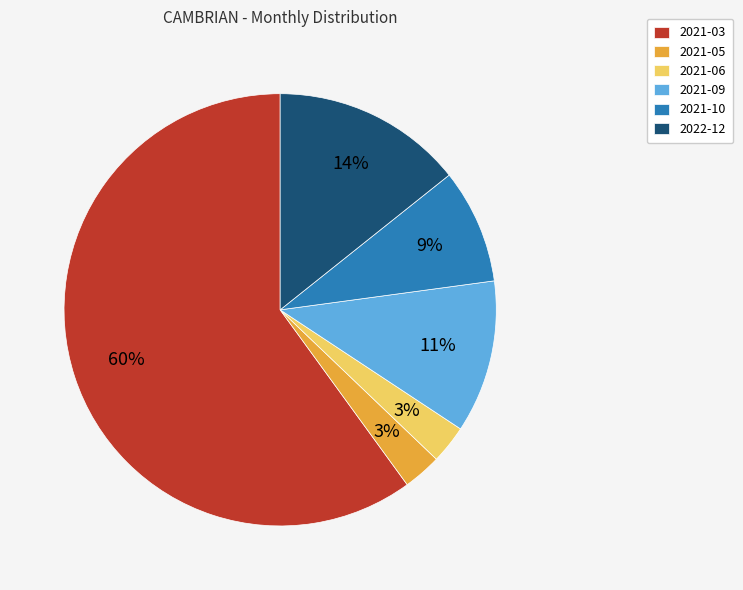

Is it true that 2021-09 is 11% of the pie?

True